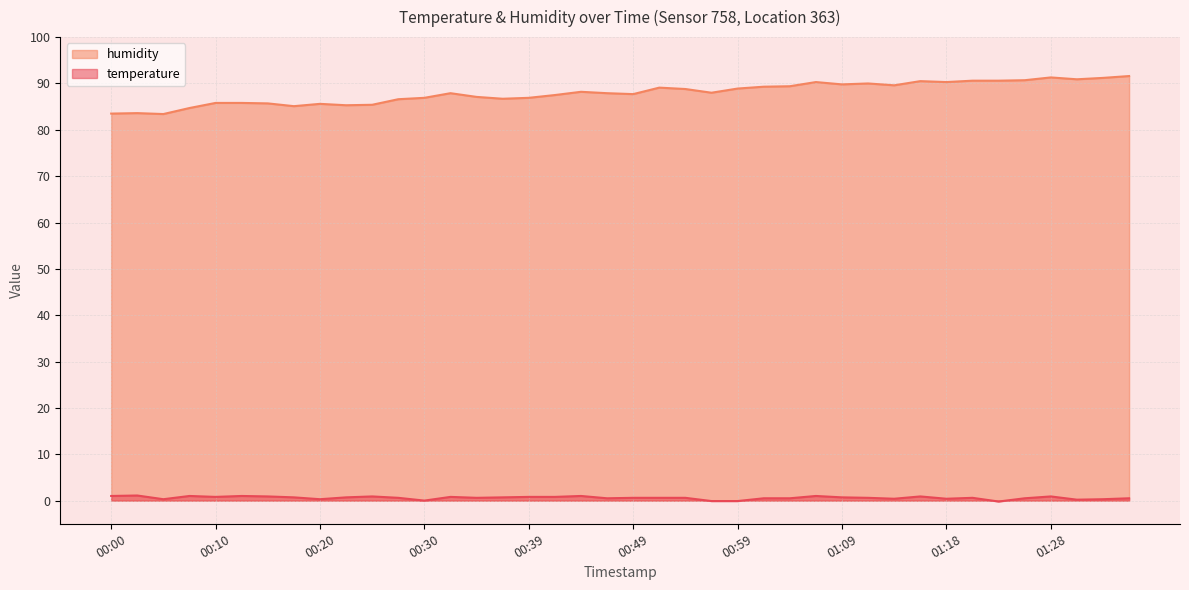

At how many categories does at least one series exceed 60?

40